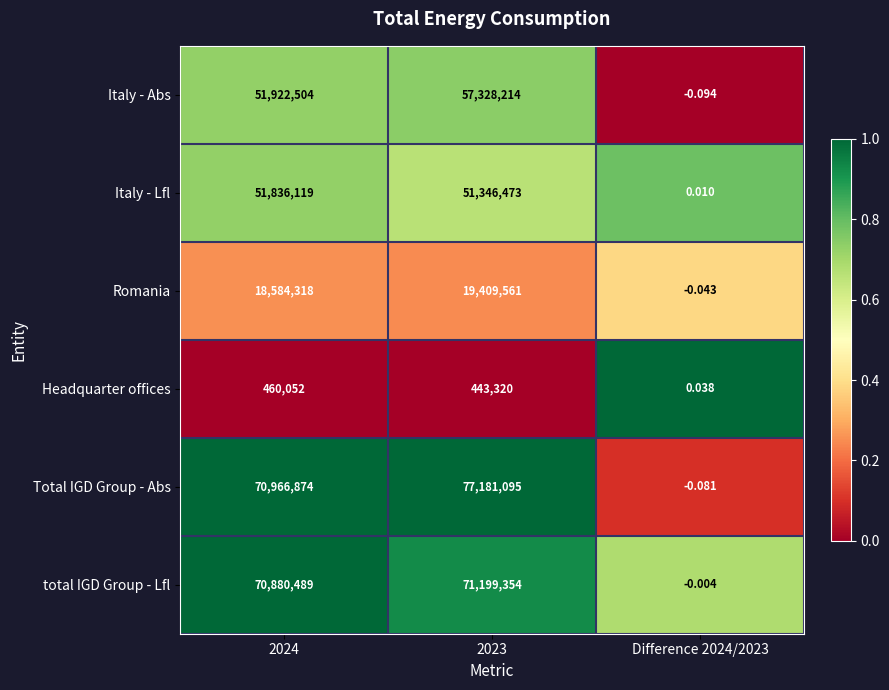

Which category has the lowest value across all series?

Difference 2024/2023